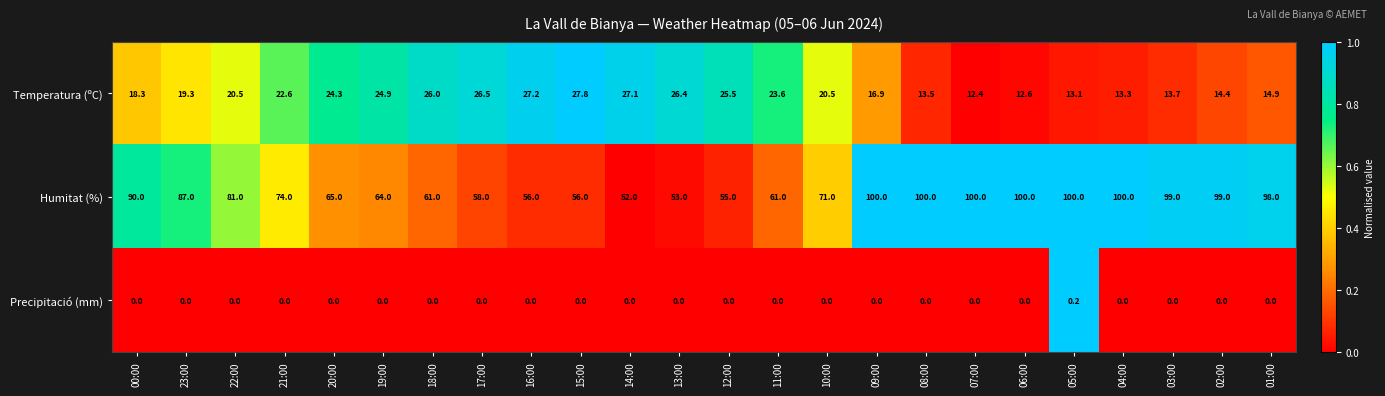

What is the difference between the highest and lowest values at 20:00?

65.0